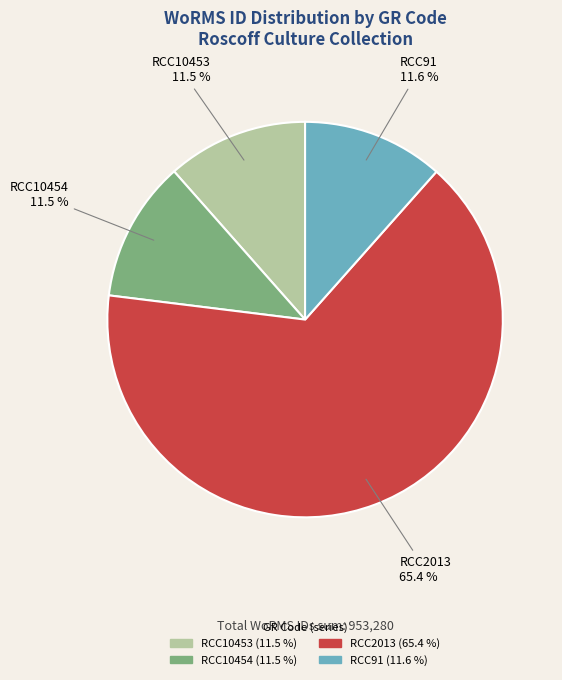

To the nearest percent, what is the difference between the RCC91 and RCC2013 slice percentages?

54%